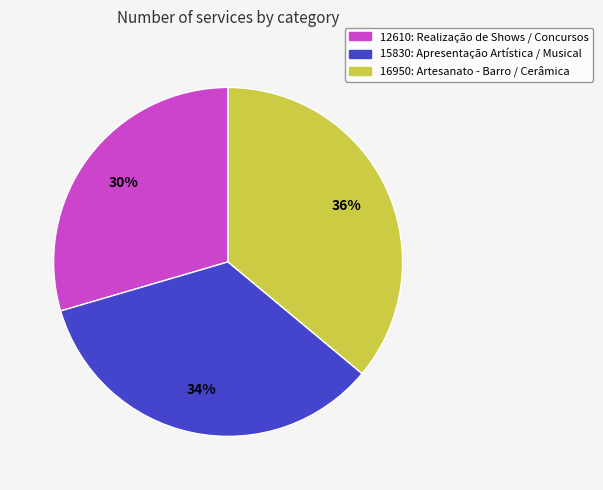

How many segments does this pie chart have?

3